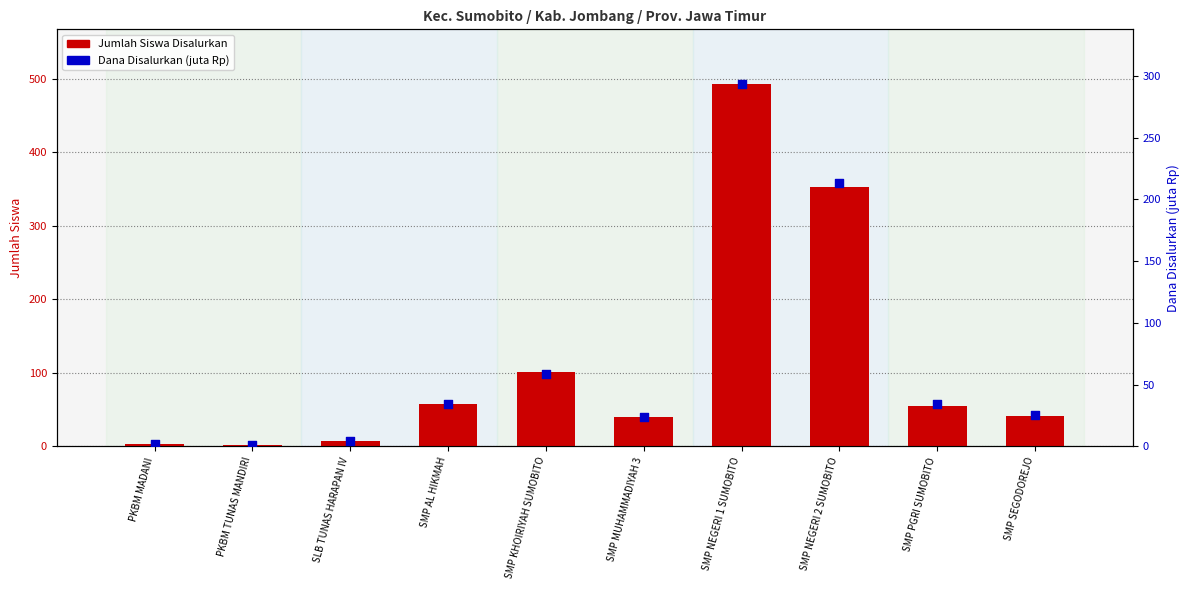

Which series reaches the maximum Y coordinate?

Jumlah Siswa Disalurkan